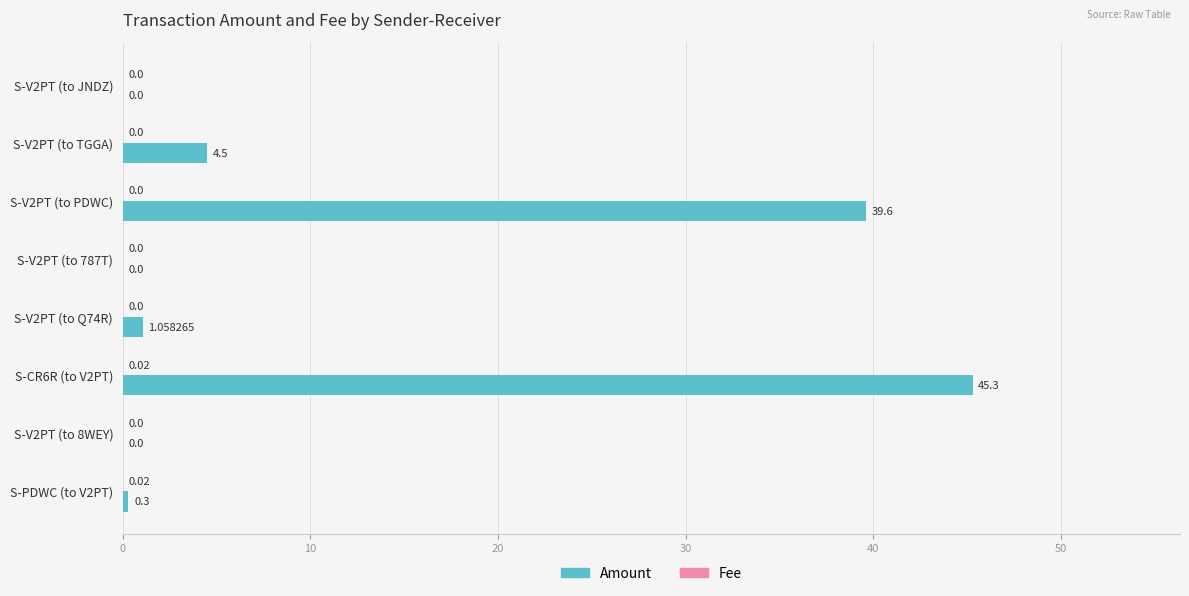

Between S-V2PT (to Q74R) and S-V2PT (to 8WEY), which series saw the biggest shift?

Amount